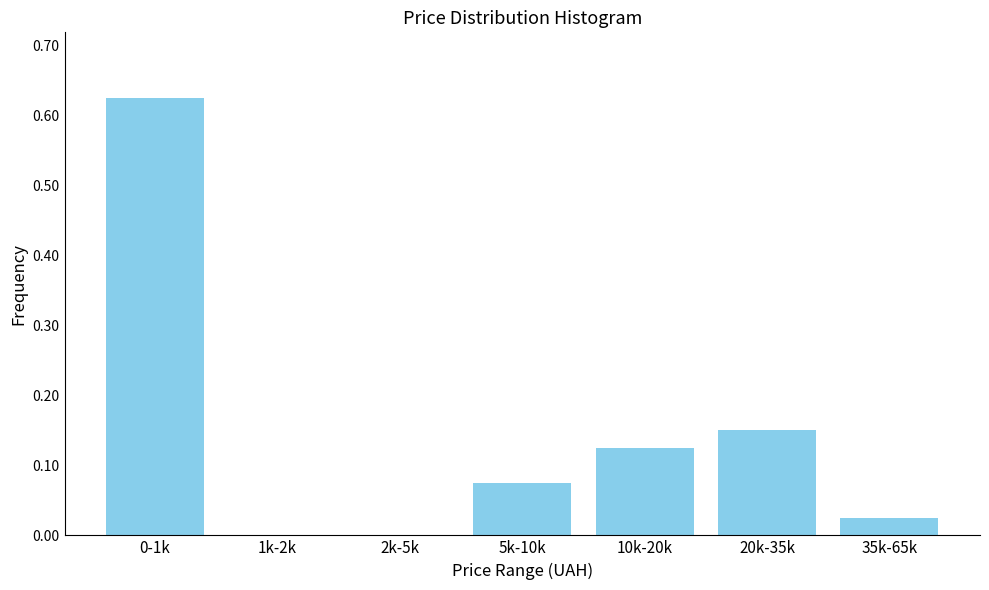

What is the sum of the values at 20k-35k and 10k-20k?

0.3